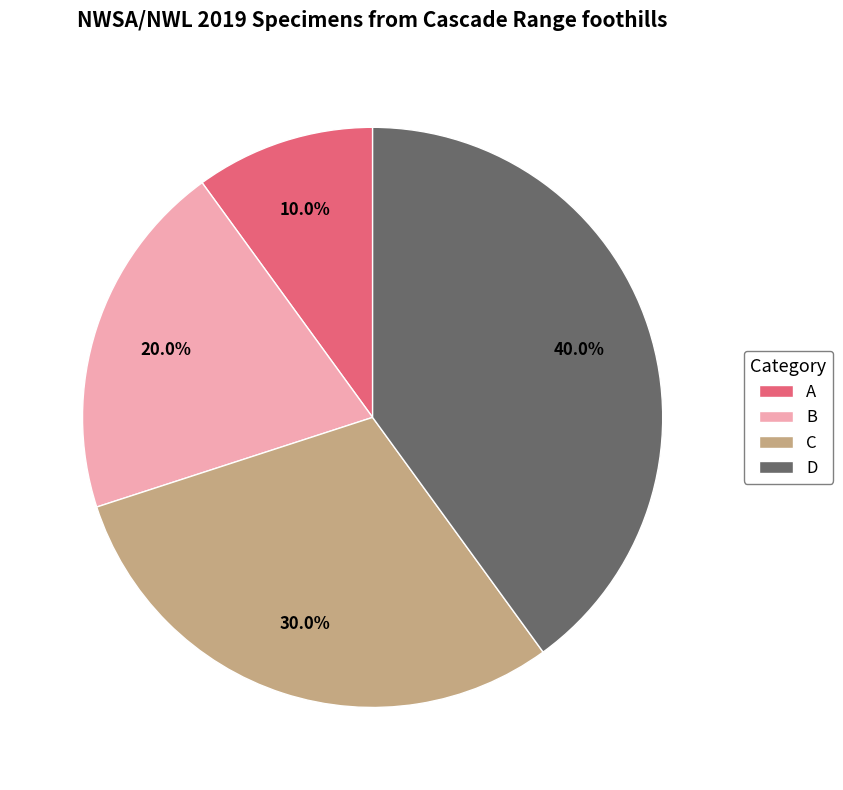

To the nearest percent, what is the average slice percentage?

25%